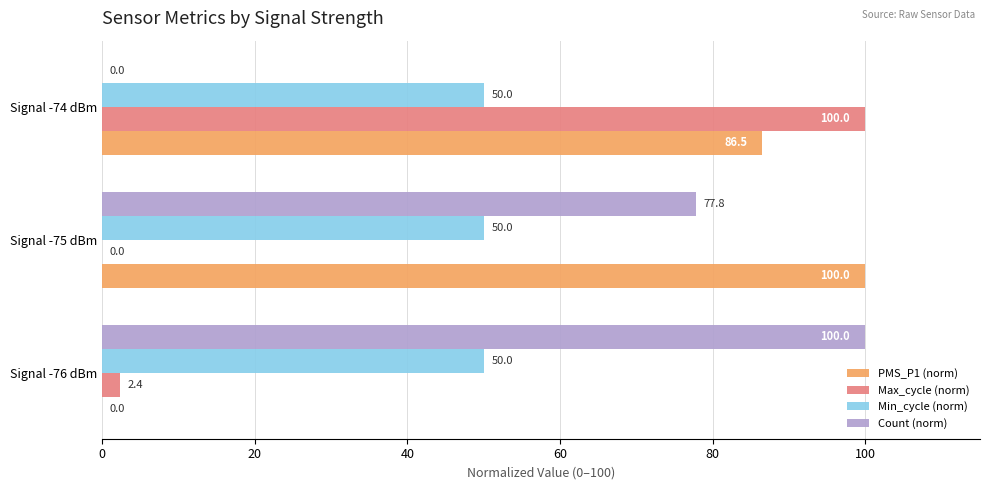

What is the highest value of the Min_cycle (norm) series?

50.0